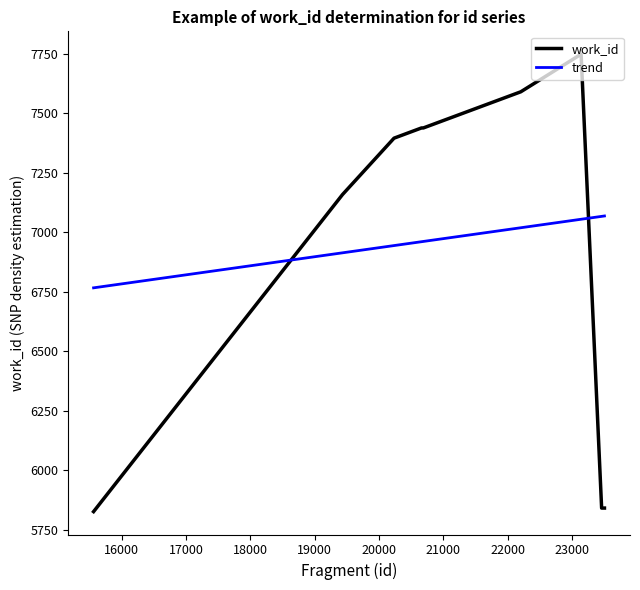

How many times do work_id and trend cross each other?

2